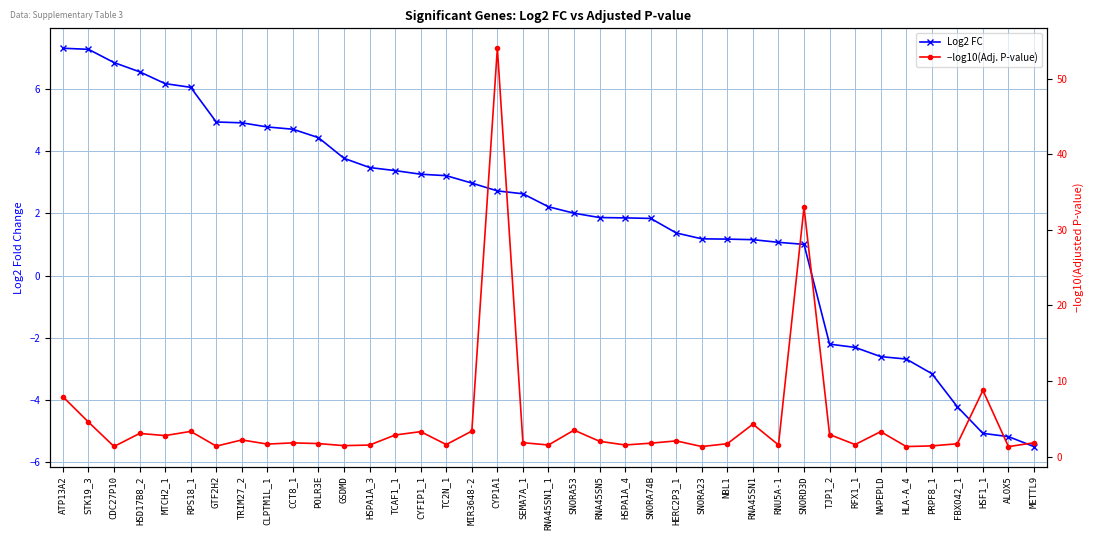

What value does the Log2 FC series have at RNA45SN1?

1.2